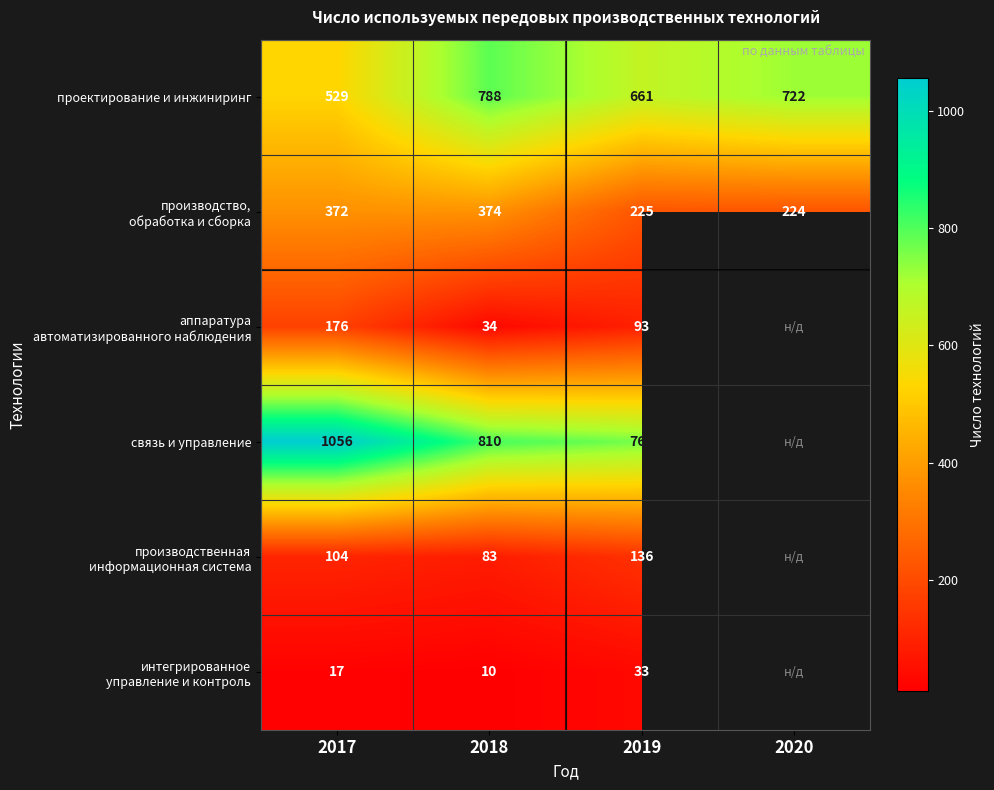

What is the difference between the highest and lowest values at 2017?

1039